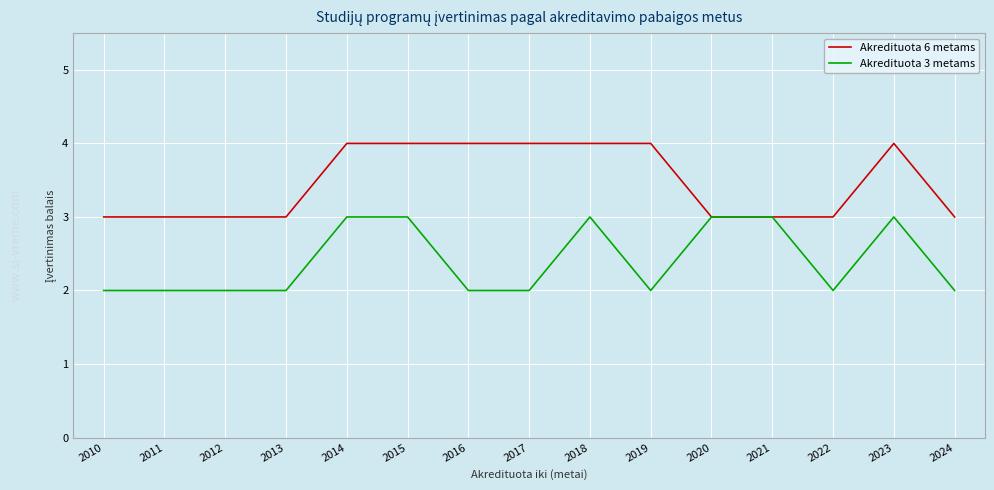

True or false: Akredituota 3 metams has a value of 3 at 2022.

False